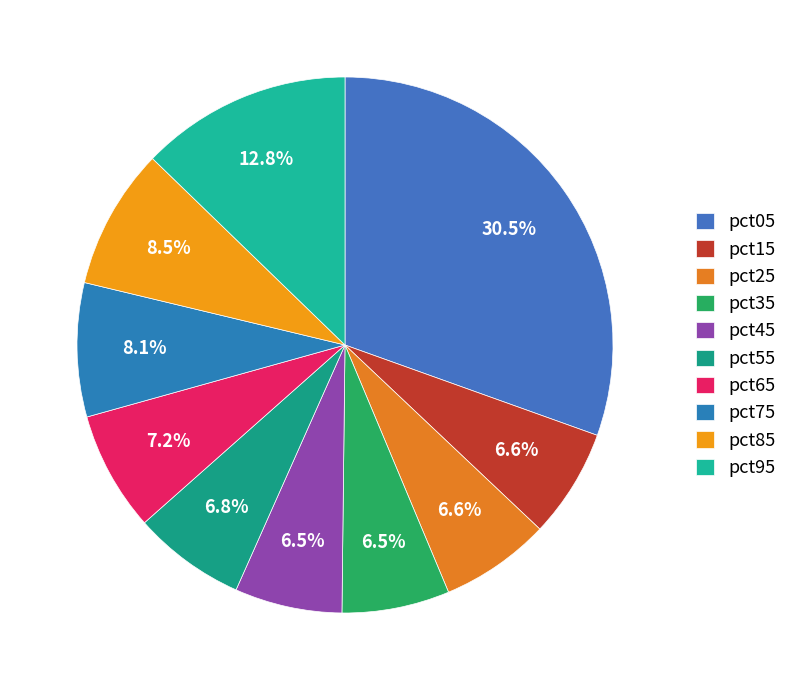

Which category has the smallest portion of the pie?

pct45